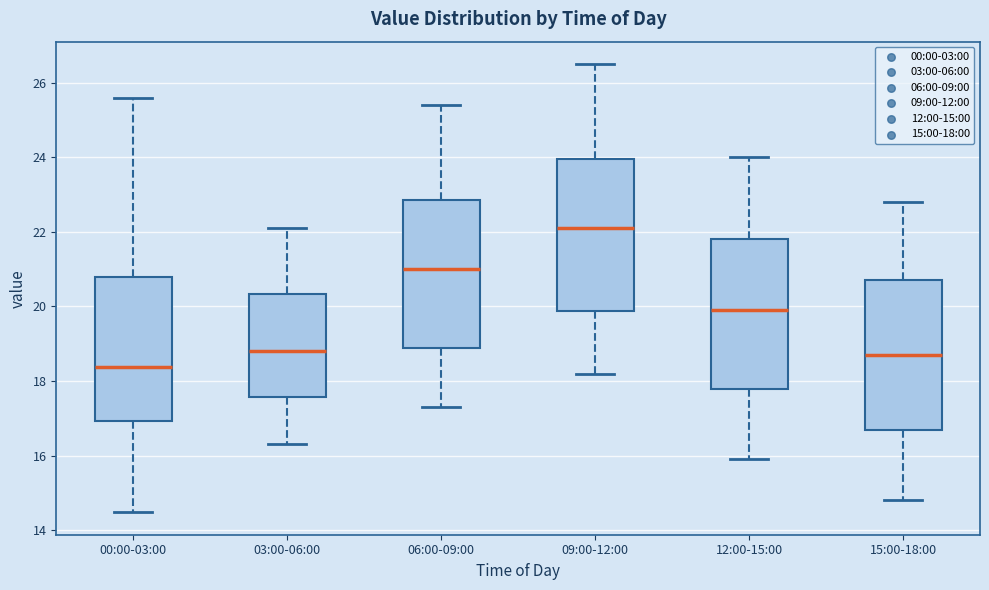

Where is the lower edge of the box for 12:00-15:00 on the y-axis? The values are not printed on the chart, so give them approximately, as read against the axis.

17.8